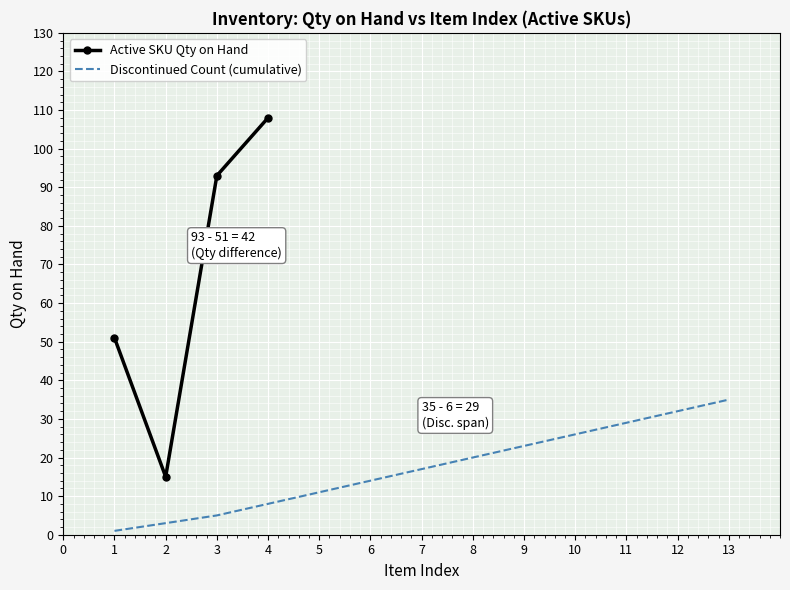

How many interior local valleys does the Active SKU Qty on Hand series have?

1